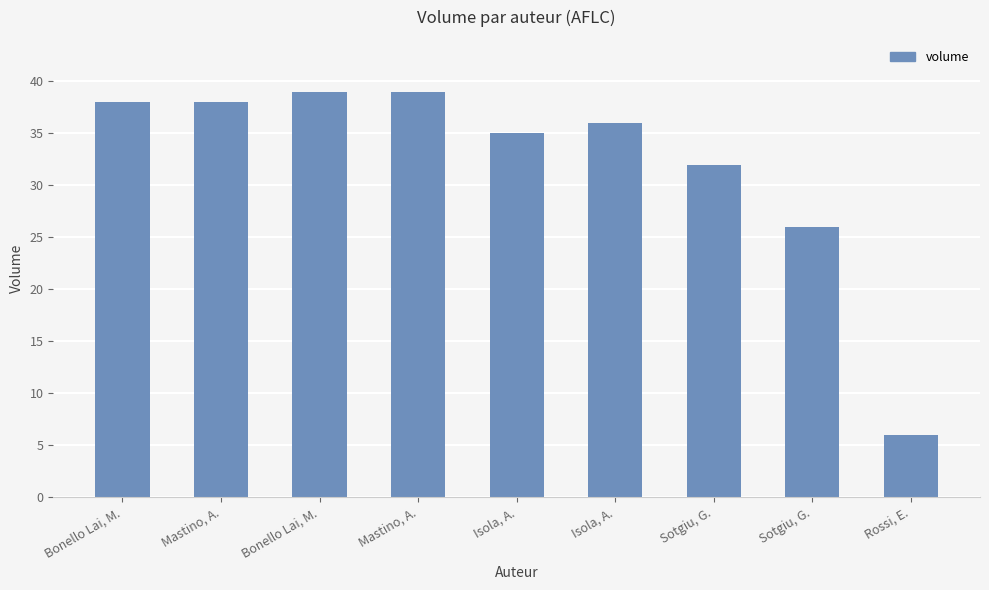

Reading left to right, list all the values displayed in this chart.

Bonello Lai, M.=38	Mastino, A.=38	Bonello Lai, M.=39	Mastino, A.=39	Isola, A.=35	Isola, A.=36	Sotgiu, G.=32	Sotgiu, G.=26	Rossi, E.=6